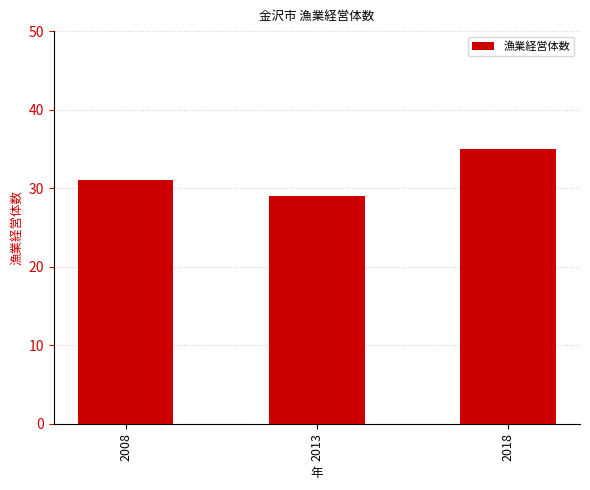

The value at 2008 is 20. True or false?

False